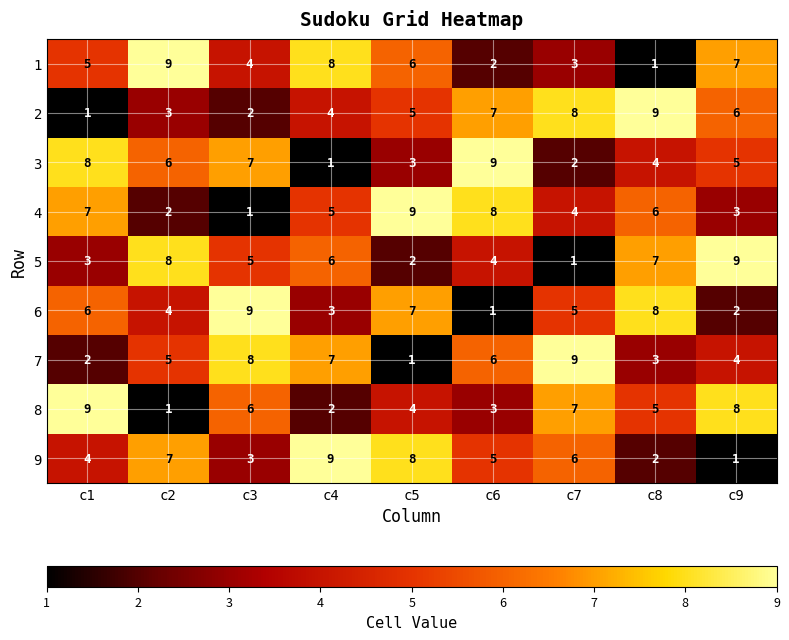

Is the value of 6 at c8 greater than the value of 7 at c1?

Yes